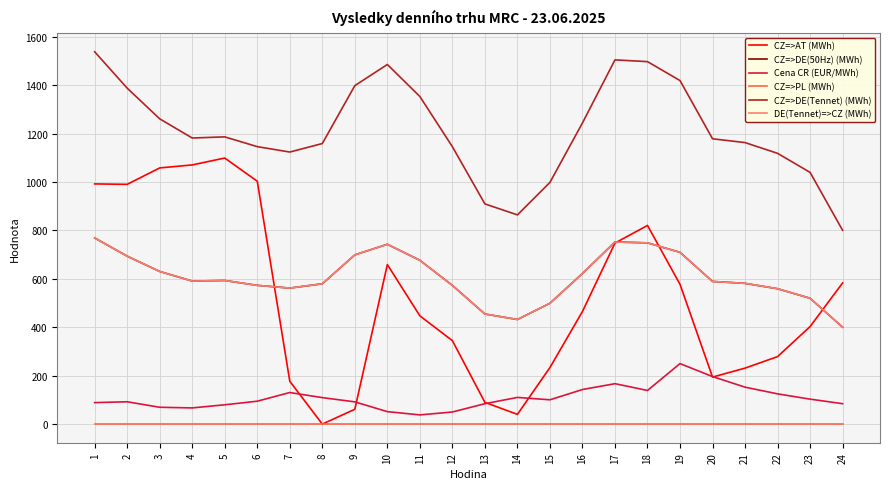

What is the difference between the highest and lowest values at 4?

1181.8